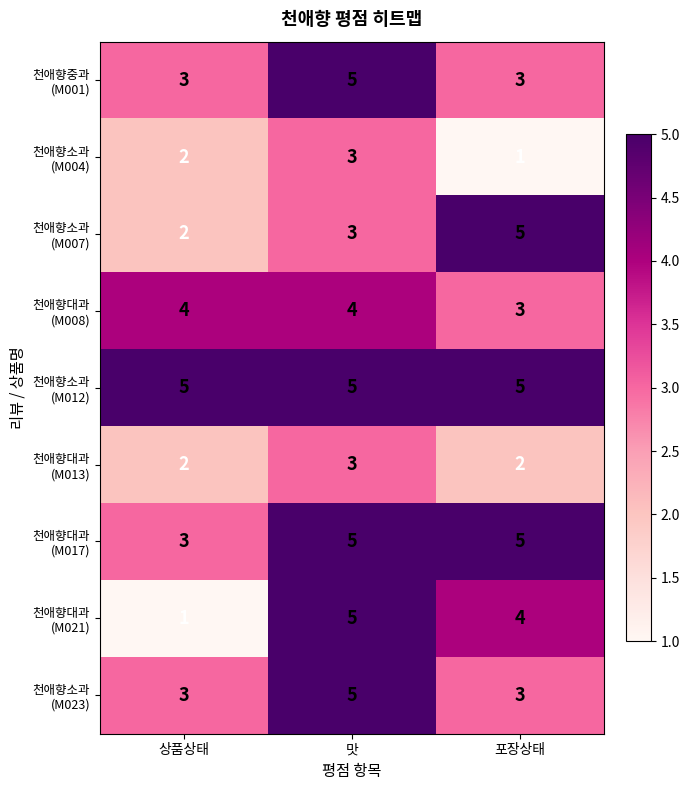

What is the maximum value shown in the chart?

5